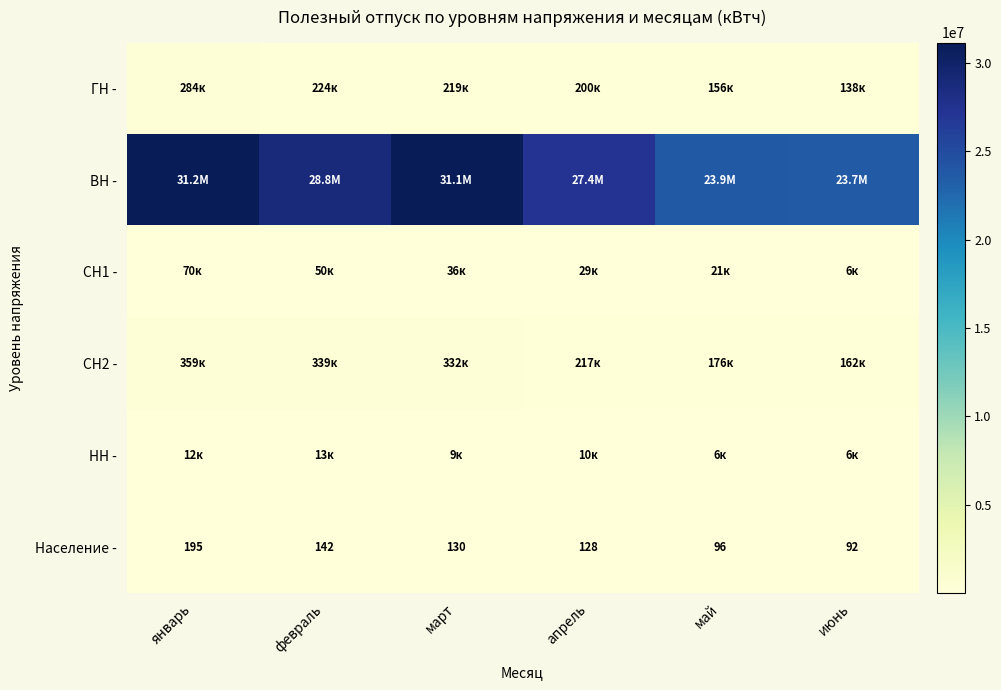

The value of Население - at май is 139. True or false?

False